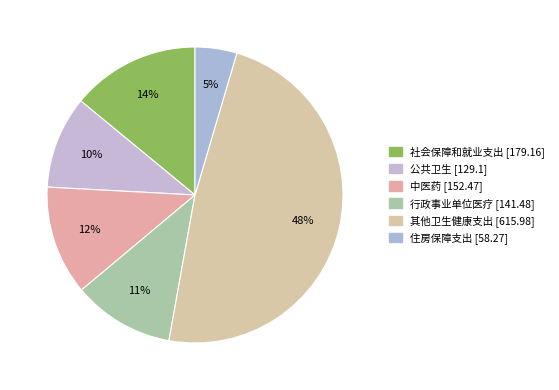

The 公共卫生 slice represents 10% of the pie. True or false?

True